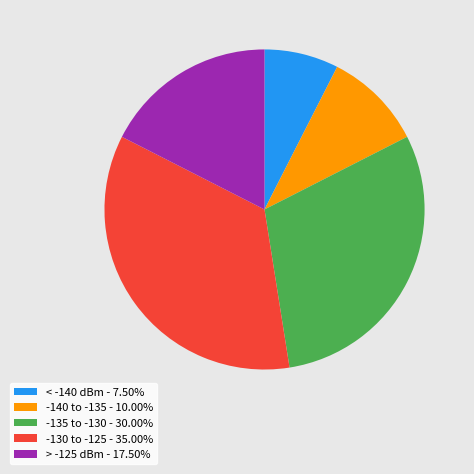

How many slices are in this pie chart?

5